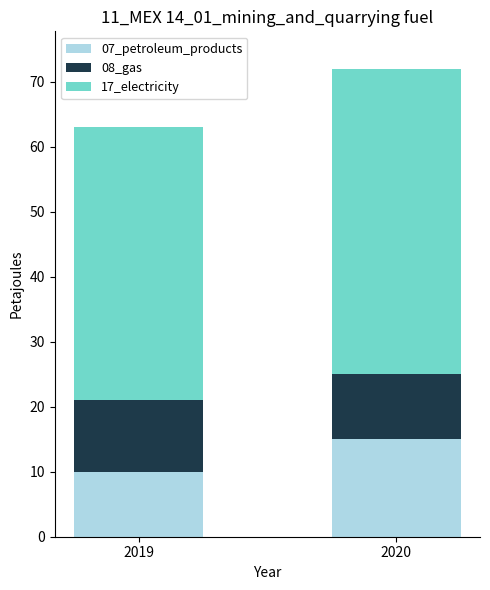

Reading left to right, what are the values for 07_petroleum_products?

10	15